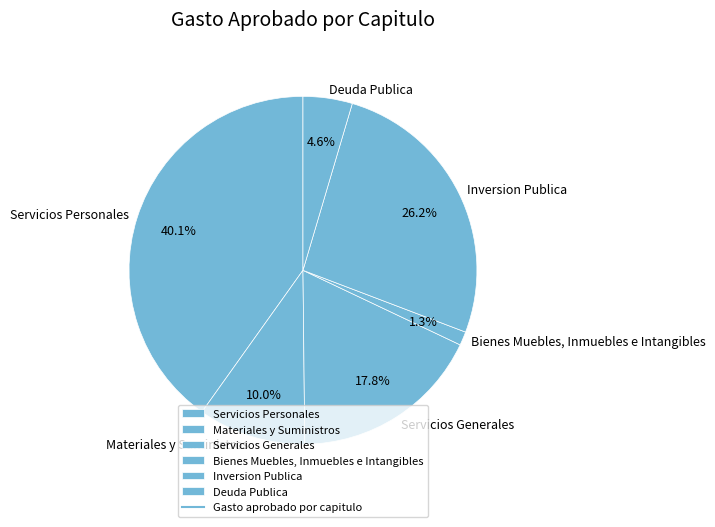

Does any single category account for the majority?

No